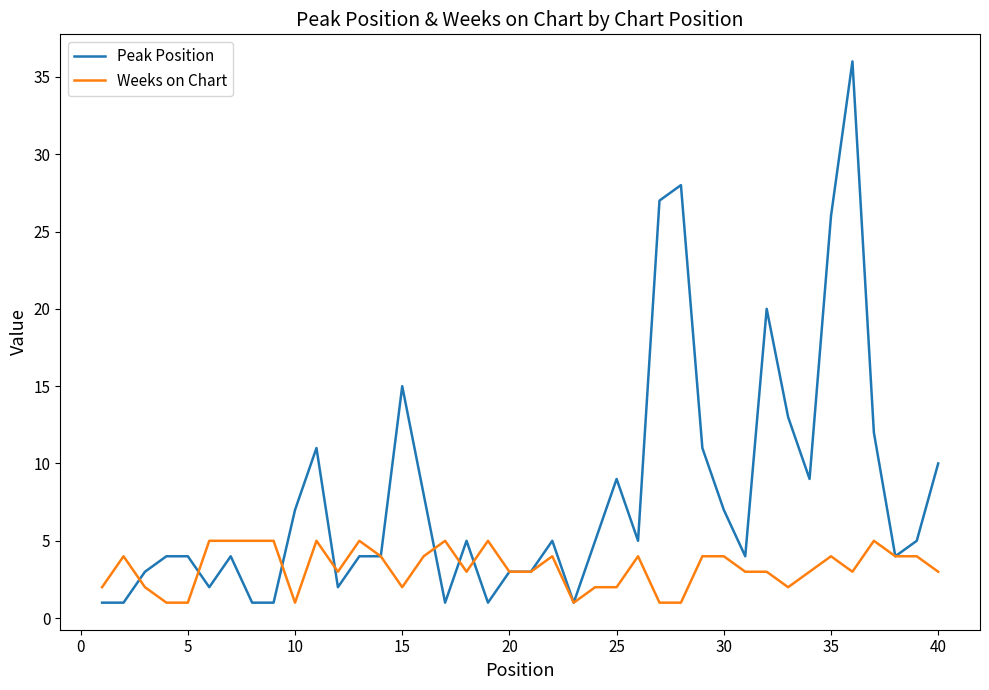

Rank the series by their average value, from highest to lowest.

Peak Position, Weeks on Chart